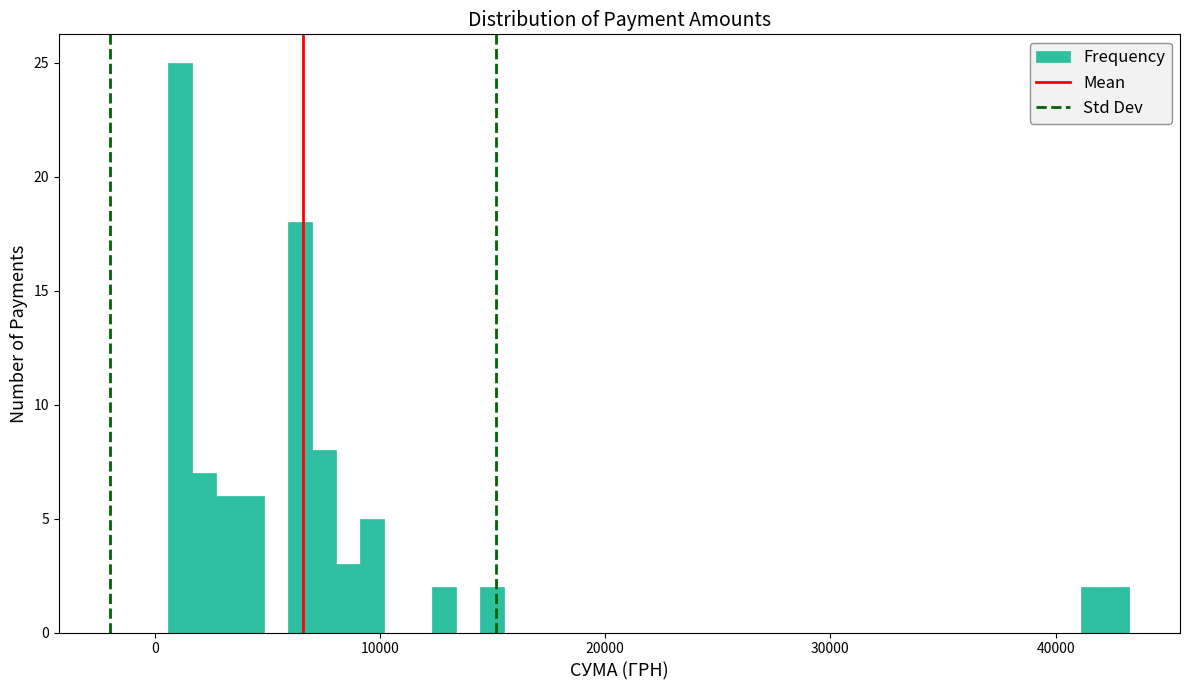

Around what value on the x-axis is the tallest bar? Give the approximate position of its centre, as read against the axis.

1000